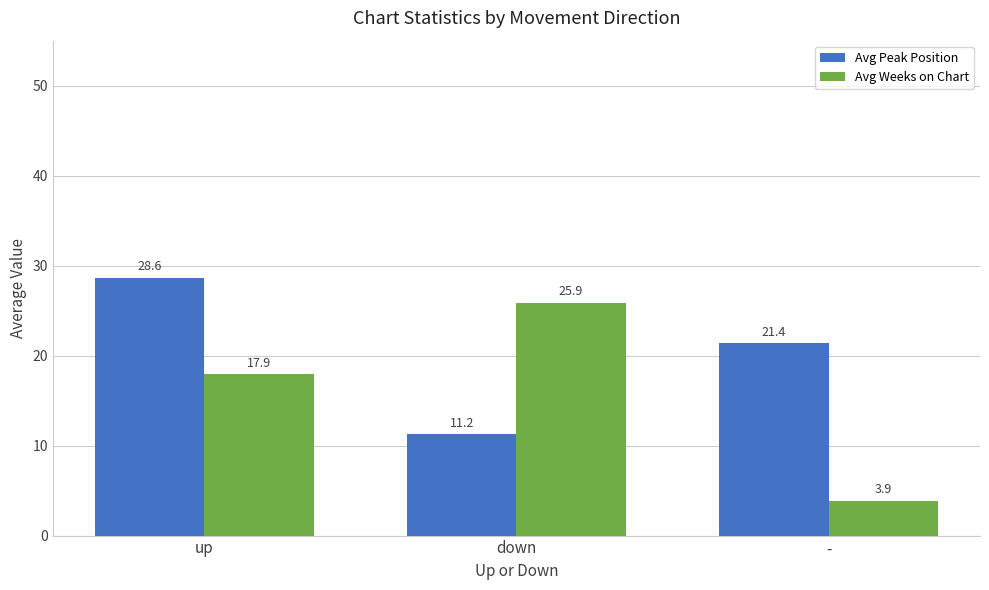

How many values in the Avg Weeks on Chart series are below 17?

1